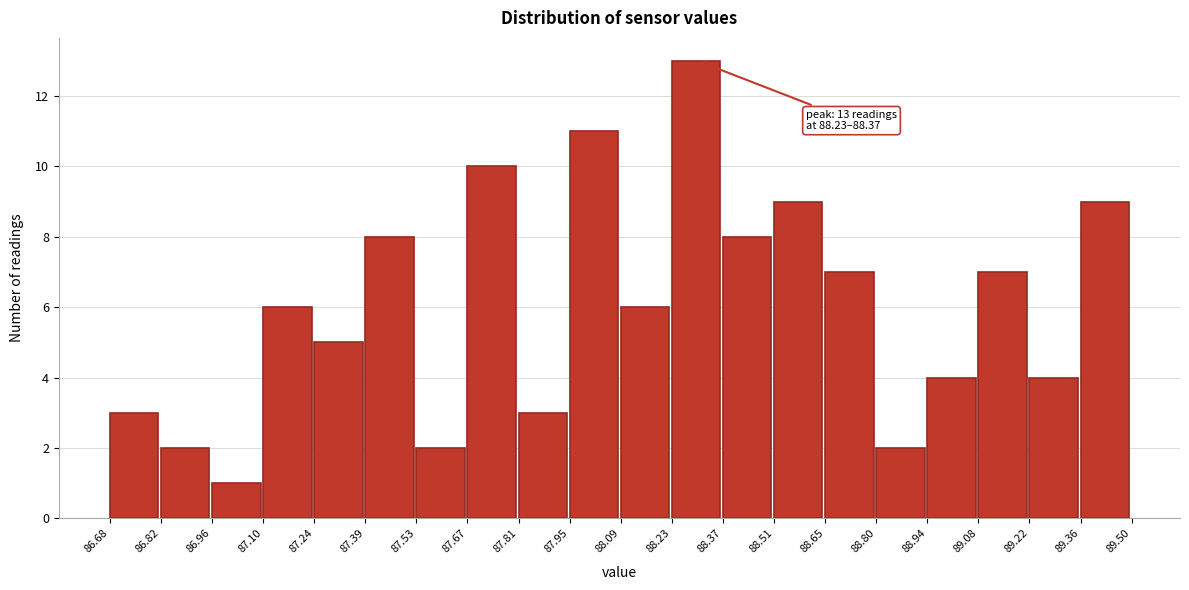

Over which range of the x-axis is the bar tallest?

88.23 to 88.37